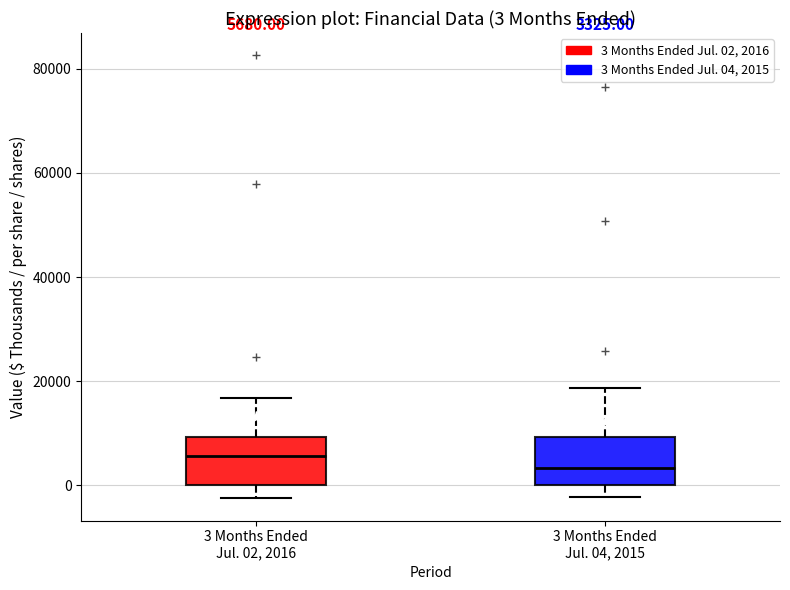

Which box has the lowest median line?

3 Months Ended Jul. 04, 2015